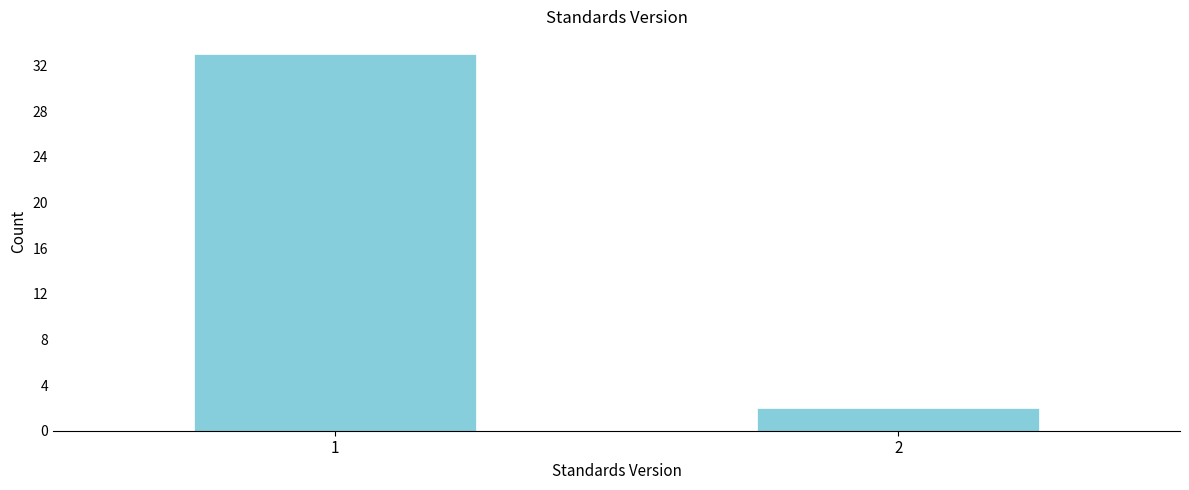

Reading left to right, list all the values displayed in this chart.

1=33	2=2